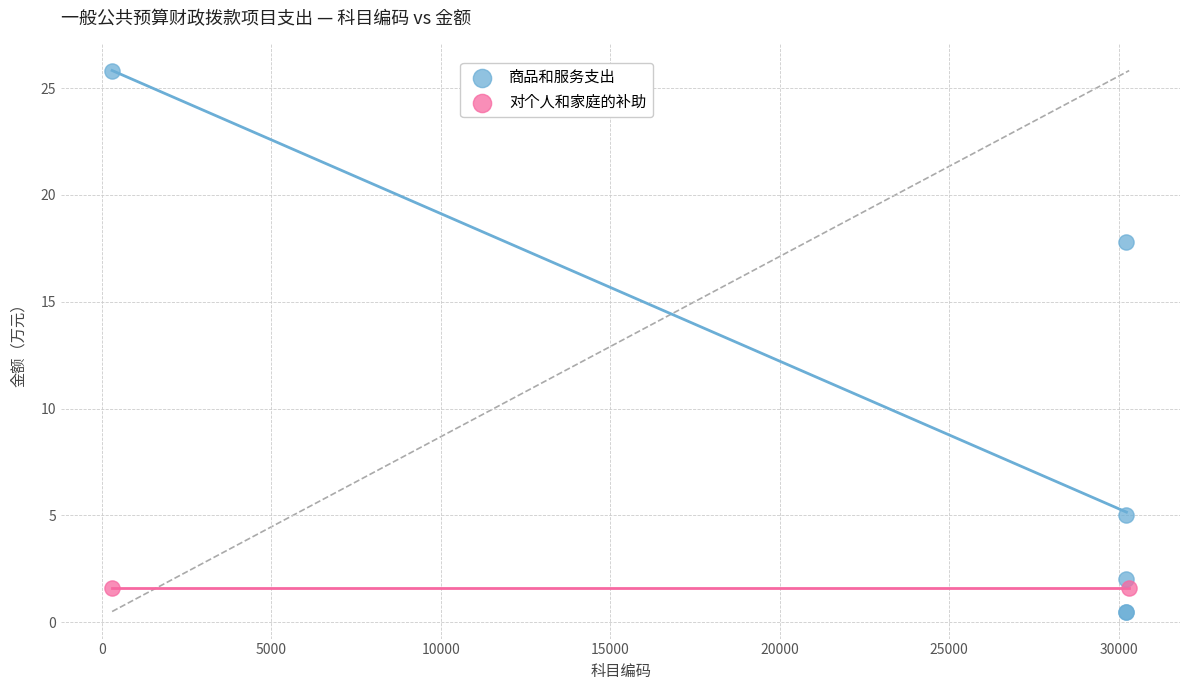

What are all the series names shown in the legend?

商品和服务支出, 对个人和家庭的补助